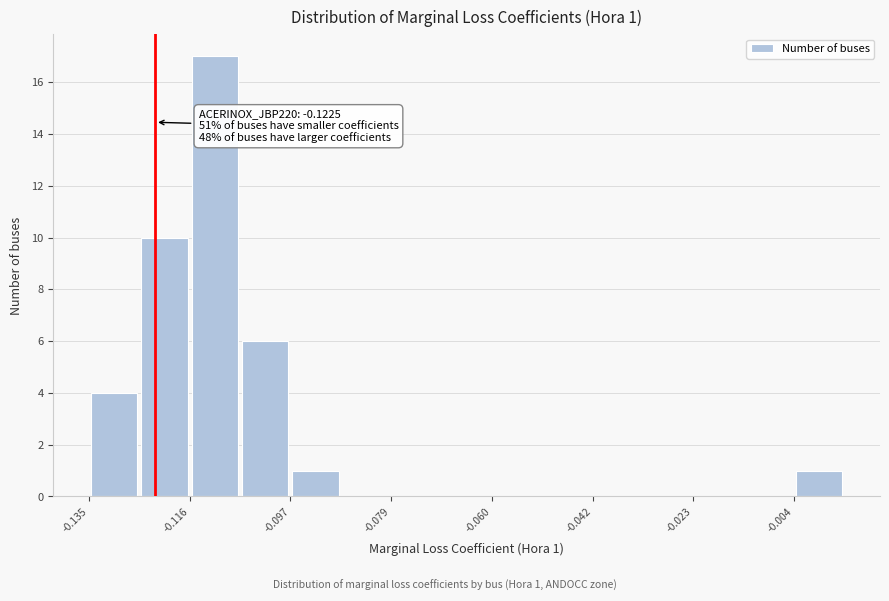

Over which range of the x-axis is the bar tallest?

-0.116 to -0.106